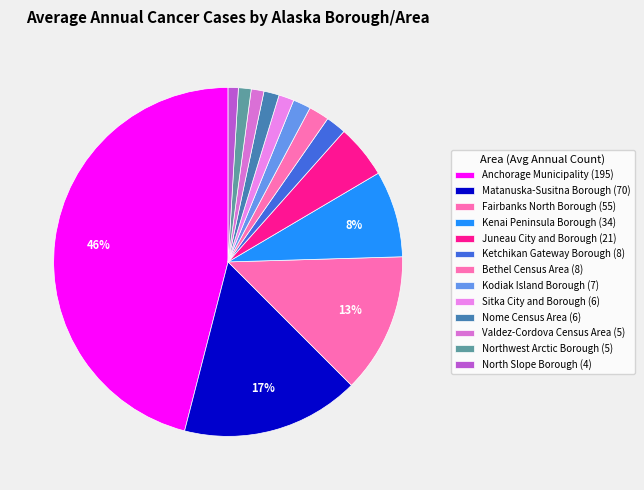

How much of the chart is everything except Kodiak Island Borough?

98.3%